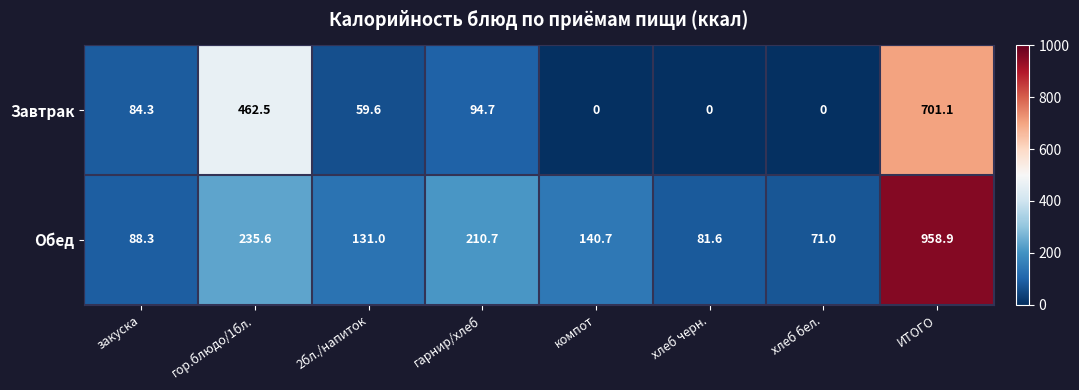

The Завтрак series shows 0.0 at хлеб бел.. True or false?

True